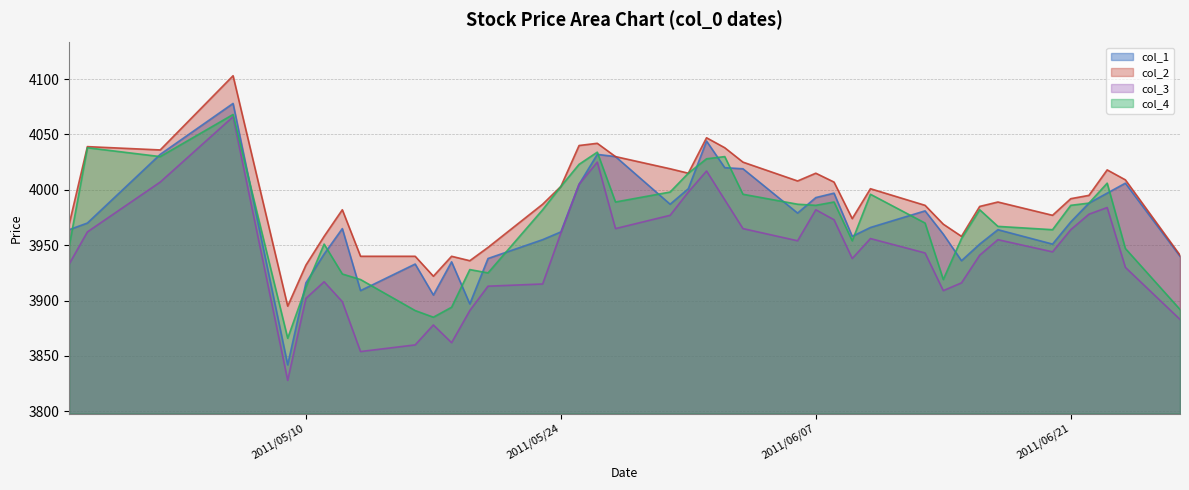

At which category does col_2 reach its first local peak?

2011/04/28